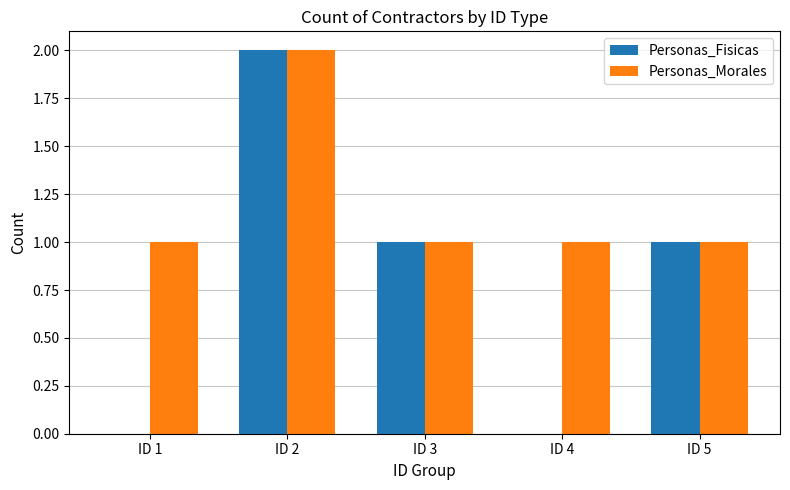

Which series has the largest total across all categories?

Personas_Morales